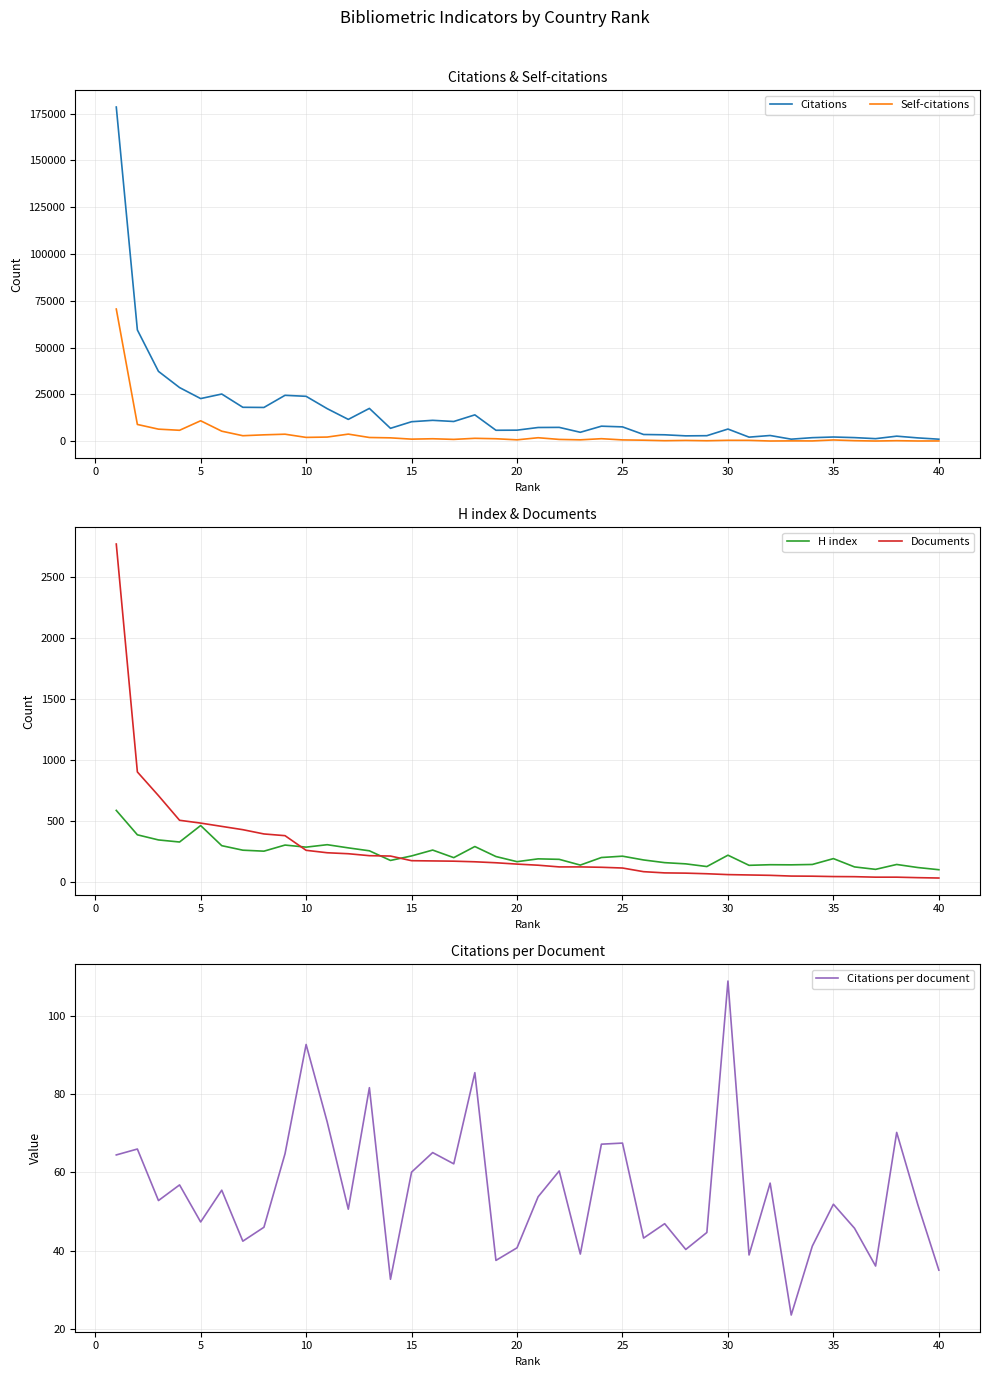

What is the minimum value for Citations per document?

23.5